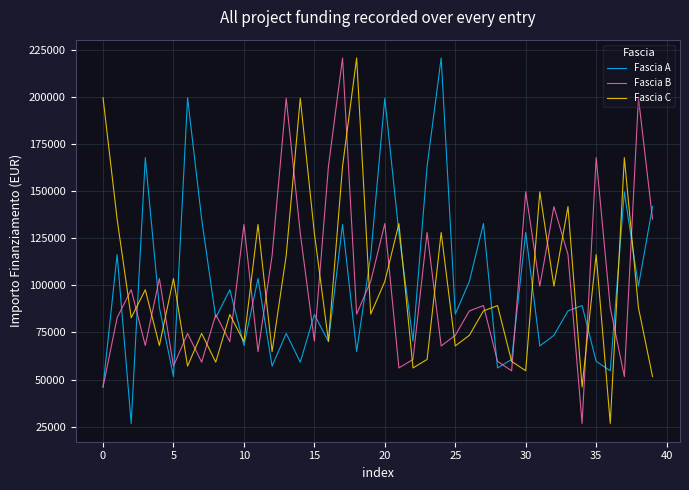

What is the lowest value of the Fascia B series?

26730.0